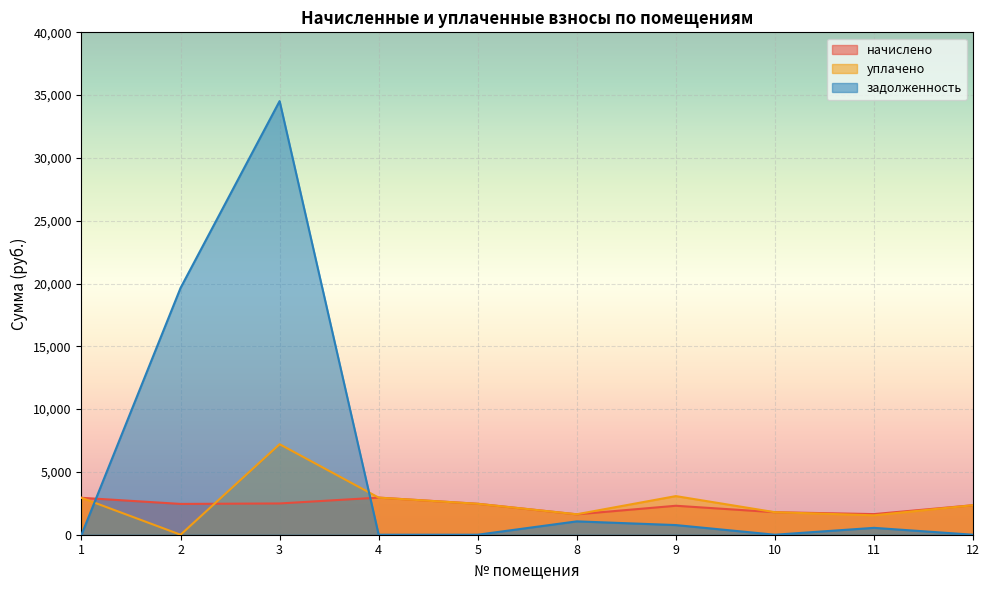

Rank the series by their maximum value, from highest to lowest.

задолженность, уплачено, начислено